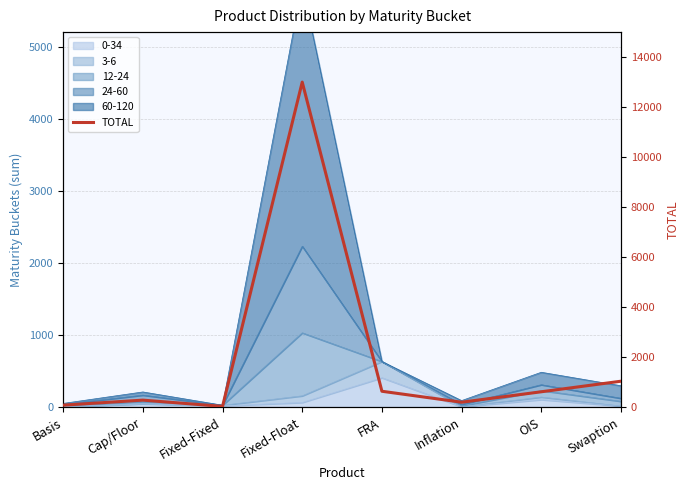

What is the average value?

1980